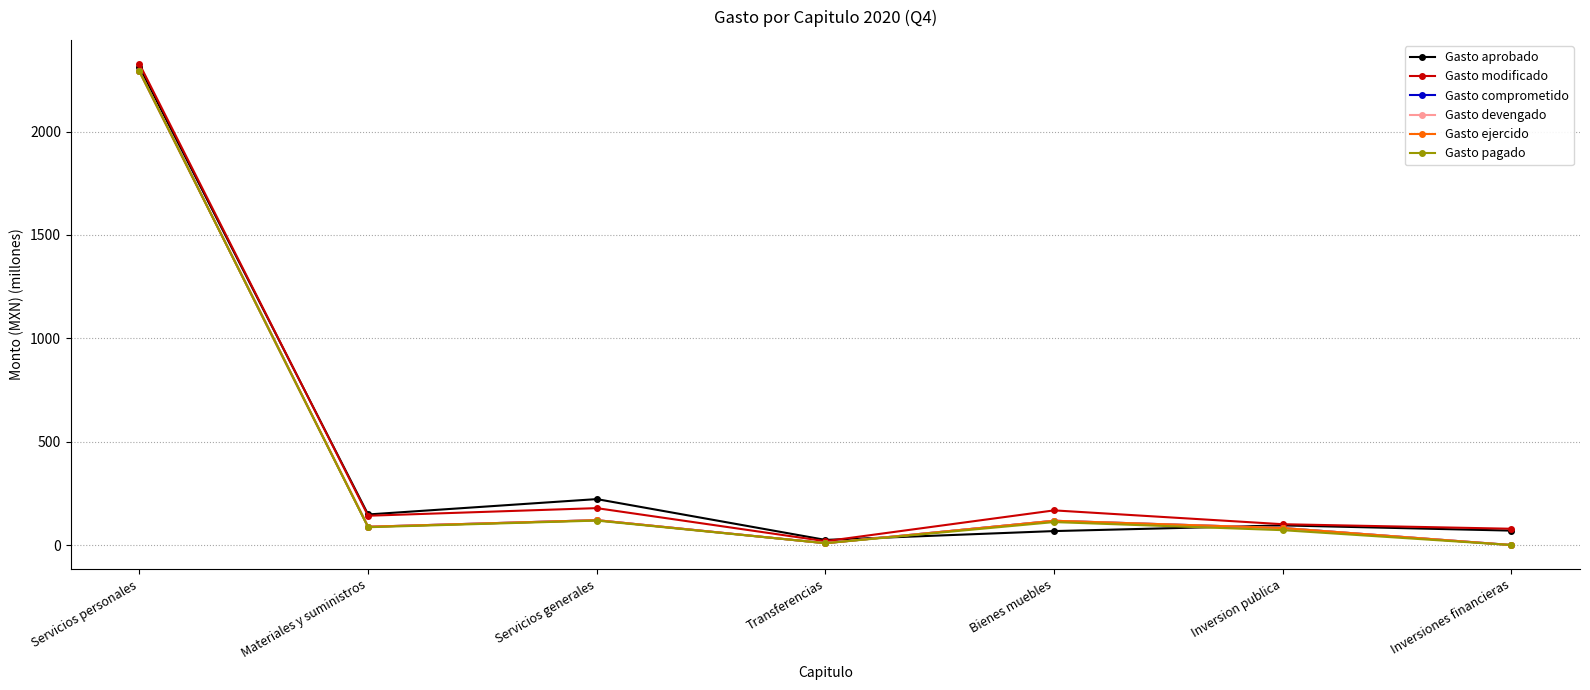

Is this an area chart (filled region under the line)?

No